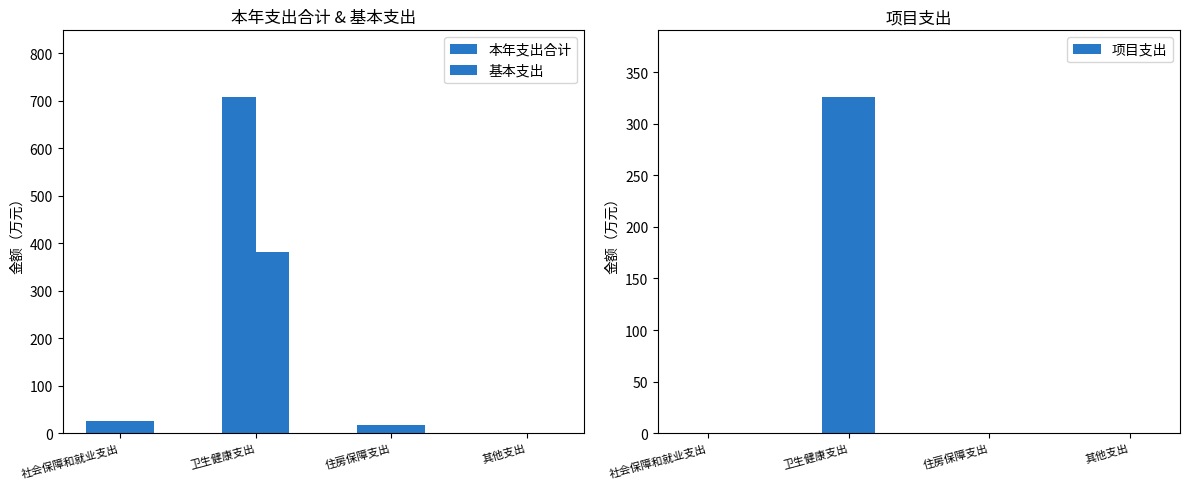

How many data points does each series have?

4